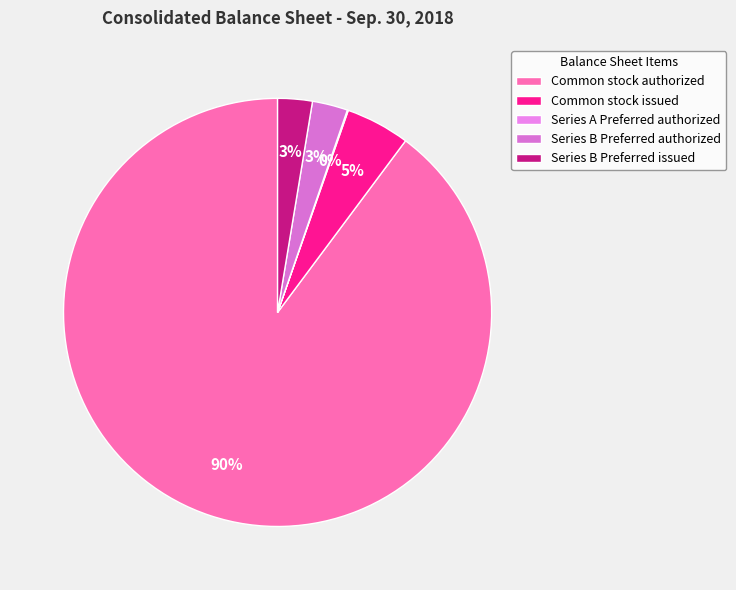

What percentage is the Series B Preferred authorized slice, to the nearest percent?

3%